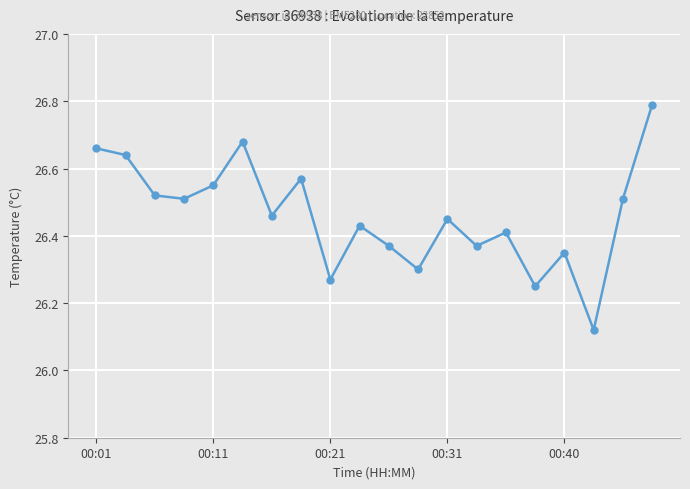

What is the greatest value displayed?

26.8